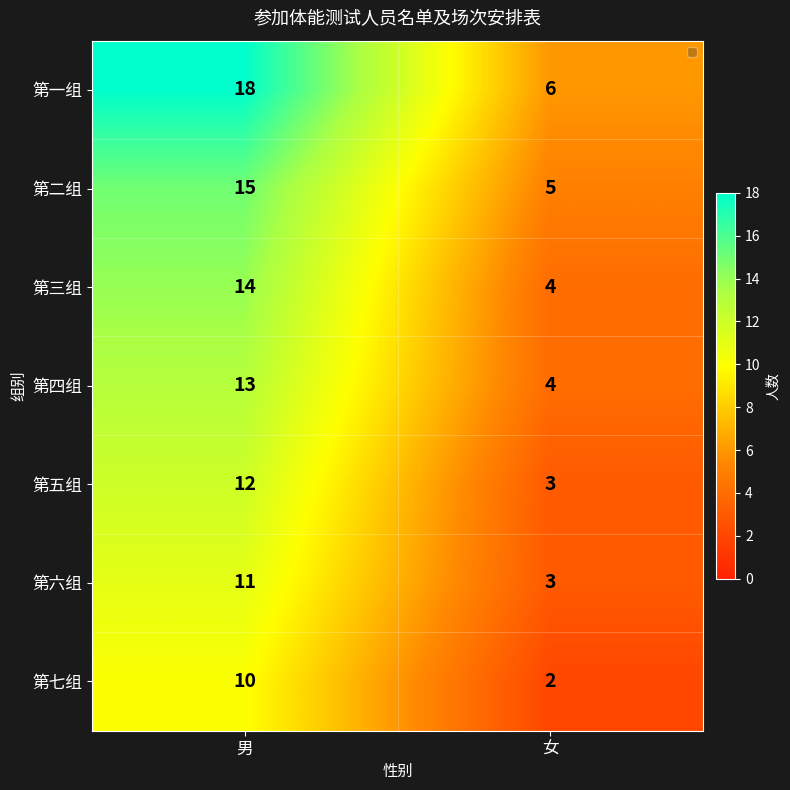

How many series are shown in this chart?

7